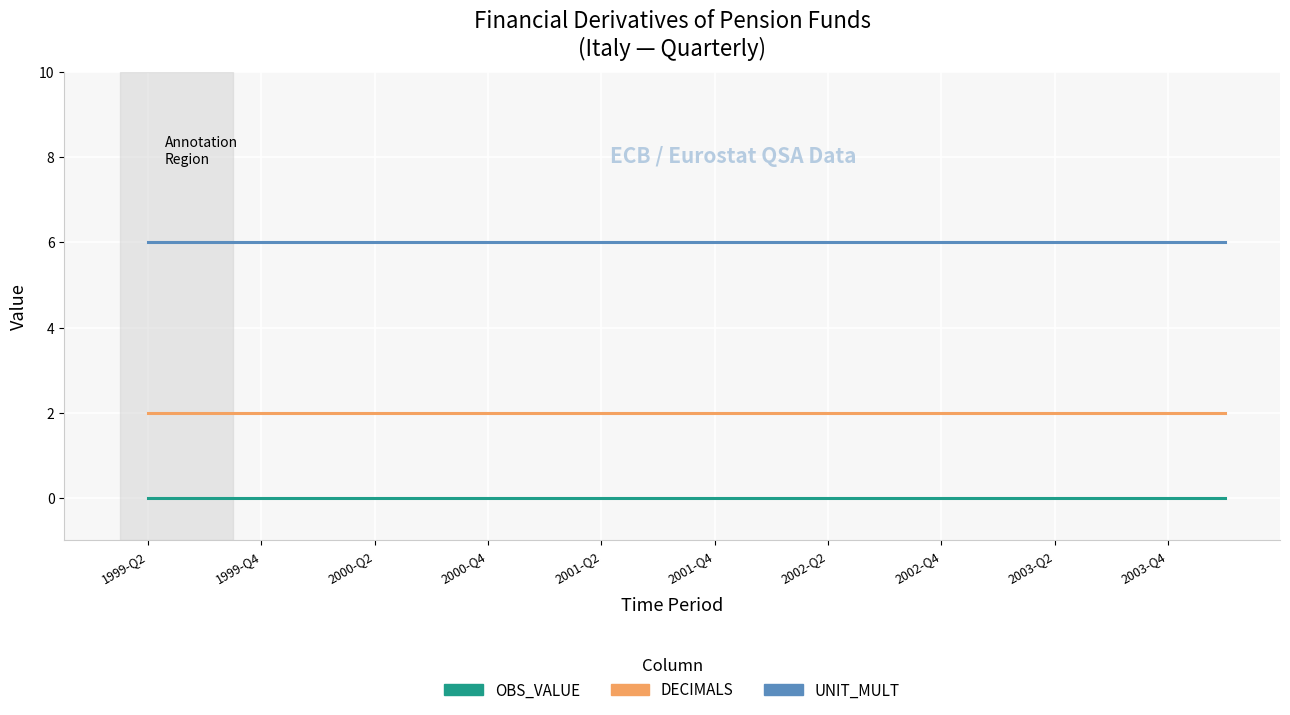

Which series has the largest total across all categories?

UNIT_MULT